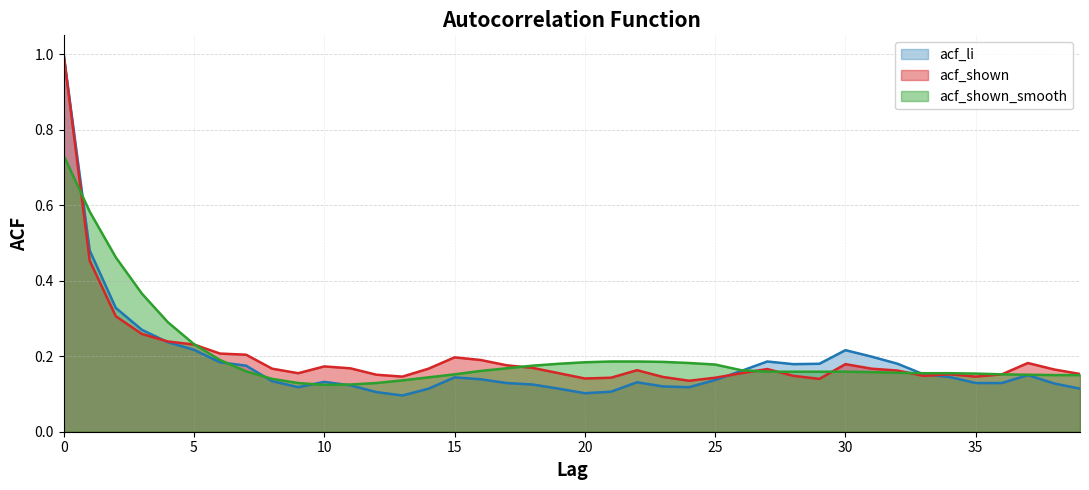

Reading right to left, transcribe all the data shown in this chart.

acf_li: 39=0.1	38=0.1	37=0.1	36=0.1	35=0.1	34=0.1	33=0.2	32=0.2	31=0.2	30=0.2	29=0.2	28=0.2	27=0.2	26=0.2	25=0.1	24=0.1	23=0.1	22=0.1	21=0.1	20=0.1	19=0.1	18=0.1	17=0.1	16=0.1	15=0.1	14=0.1	13=0.1	12=0.1	11=0.1	10=0.1	9=0.1	8=0.1	7=0.2	6=0.2	5=0.2	4=0.2	3=0.3	2=0.3	1=0.5	0=1.0
acf_shown: 39=0.2	38=0.2	37=0.2	36=0.2	35=0.1	34=0.2	33=0.1	32=0.2	31=0.2	30=0.2	29=0.1	28=0.1	27=0.2	26=0.2	25=0.1	24=0.1	23=0.1	22=0.2	21=0.1	20=0.1	19=0.2	18=0.2	17=0.2	16=0.2	15=0.2	14=0.2	13=0.1	12=0.2	11=0.2	10=0.2	9=0.2	8=0.2	7=0.2	6=0.2	5=0.2	4=0.2	3=0.3	2=0.3	1=0.5	0=1.0
acf_shown_smooth: 39=0.1	38=0.1	37=0.2	36=0.2	35=0.2	34=0.2	33=0.2	32=0.2	31=0.2	30=0.2	29=0.2	28=0.2	27=0.2	26=0.2	25=0.2	24=0.2	23=0.2	22=0.2	21=0.2	20=0.2	19=0.2	18=0.2	17=0.2	16=0.2	15=0.2	14=0.1	13=0.1	12=0.1	11=0.1	10=0.1	9=0.1	8=0.1	7=0.2	6=0.2	5=0.2	4=0.3	3=0.4	2=0.5	1=0.6	0=0.7